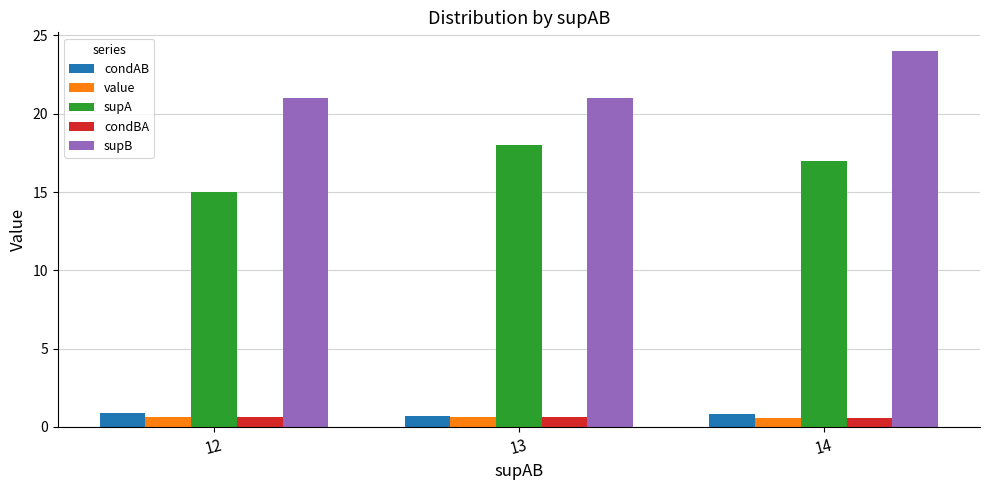

What is the minimum value shown in the chart?

0.6